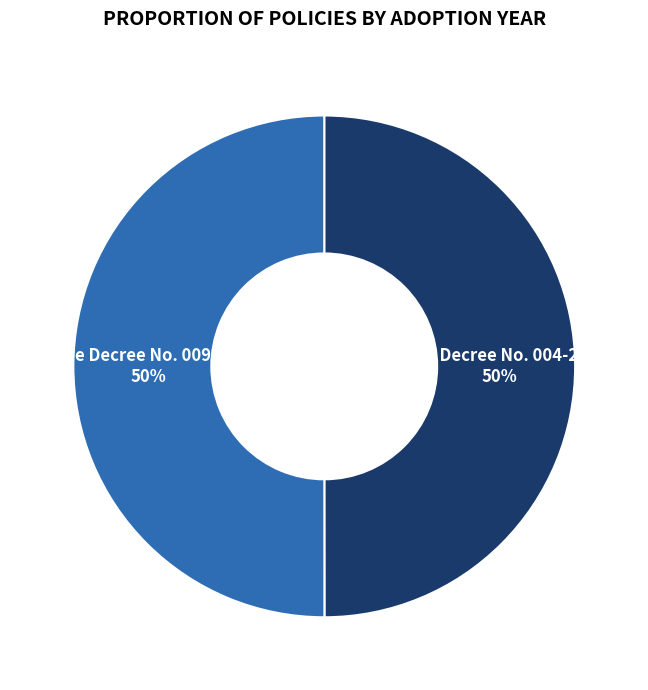

To the nearest percent, what is the average slice percentage?

50%